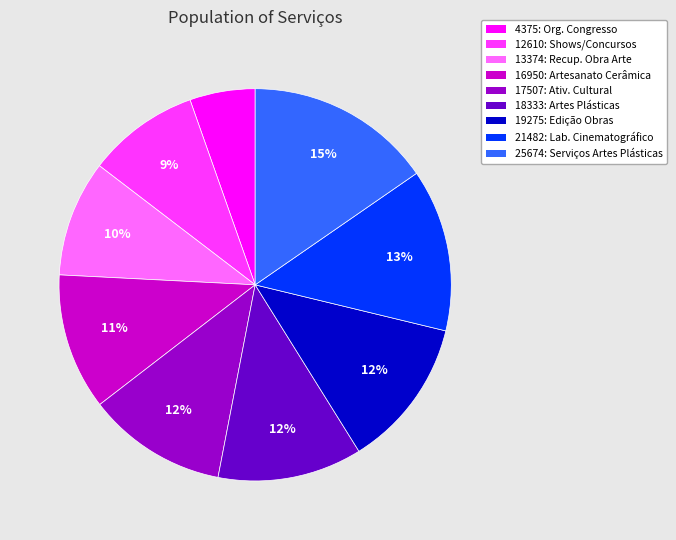

How many slices are in this pie chart?

9